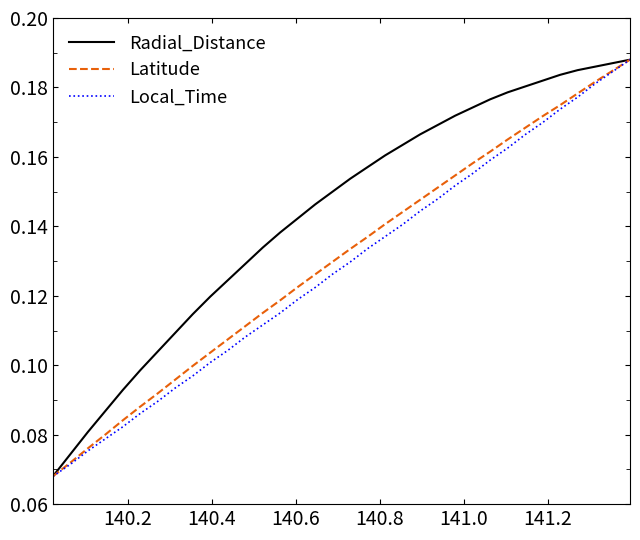

How many Local_Time values are between 0 and 1?

34